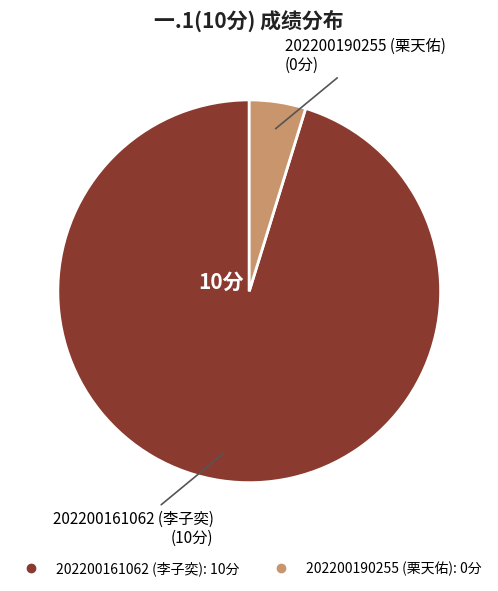

Rank the categories by value from lowest to highest.

202200190255 (栗天佑), 202200161062 (李子奕)